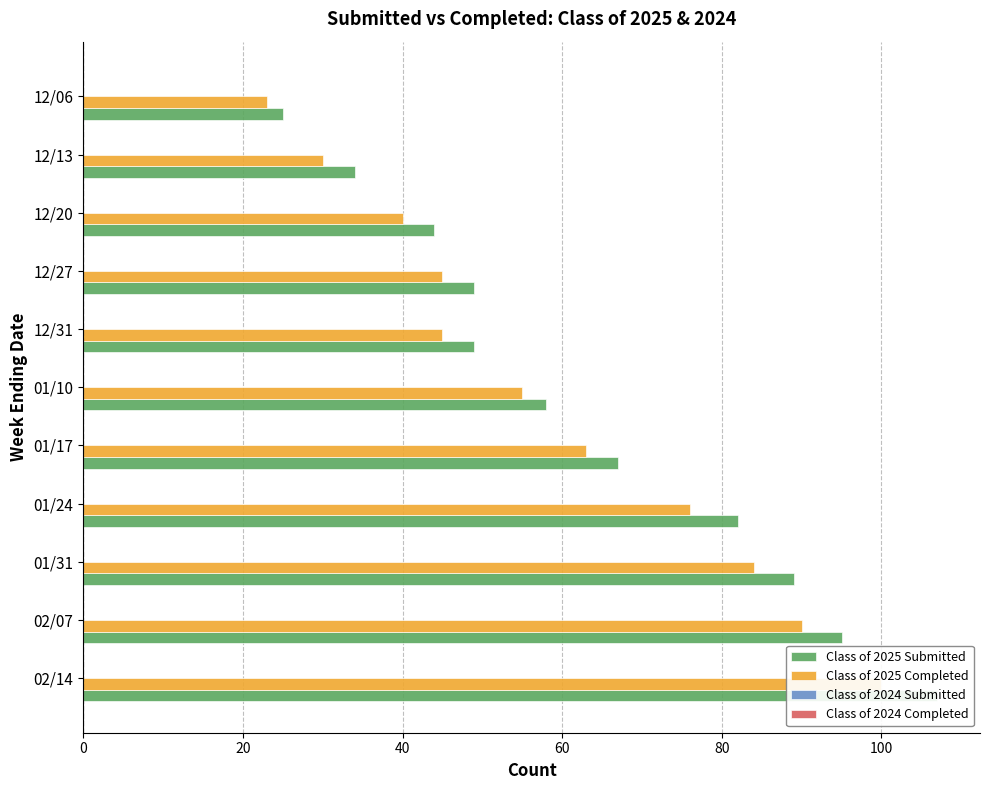

How many categories are shown in the chart?

11